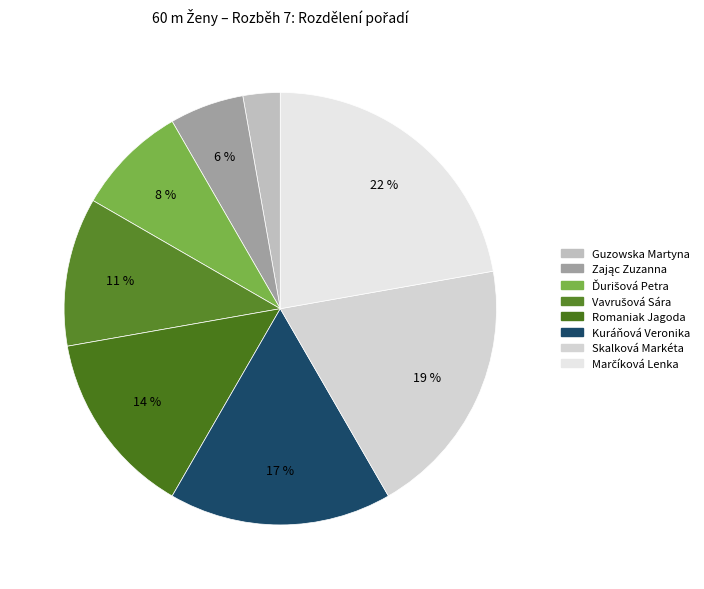

What is the smallest slice in the pie chart?

Guzowska Martyna